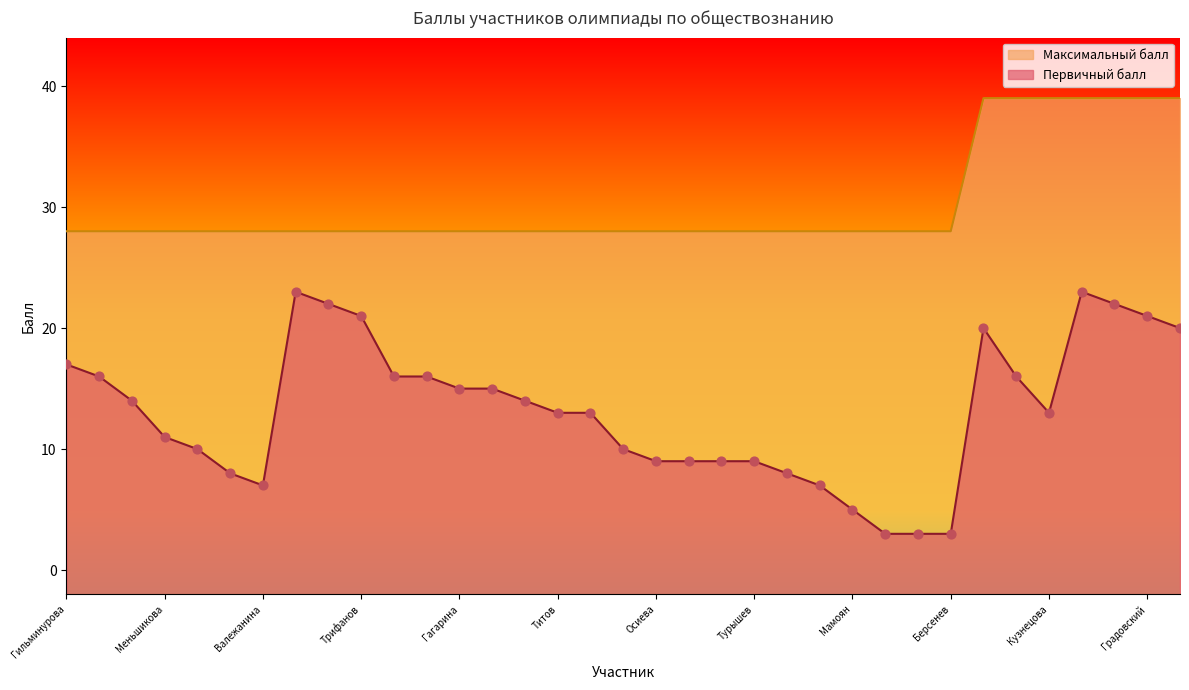

At how many categories does at least one series exceed 13?

35